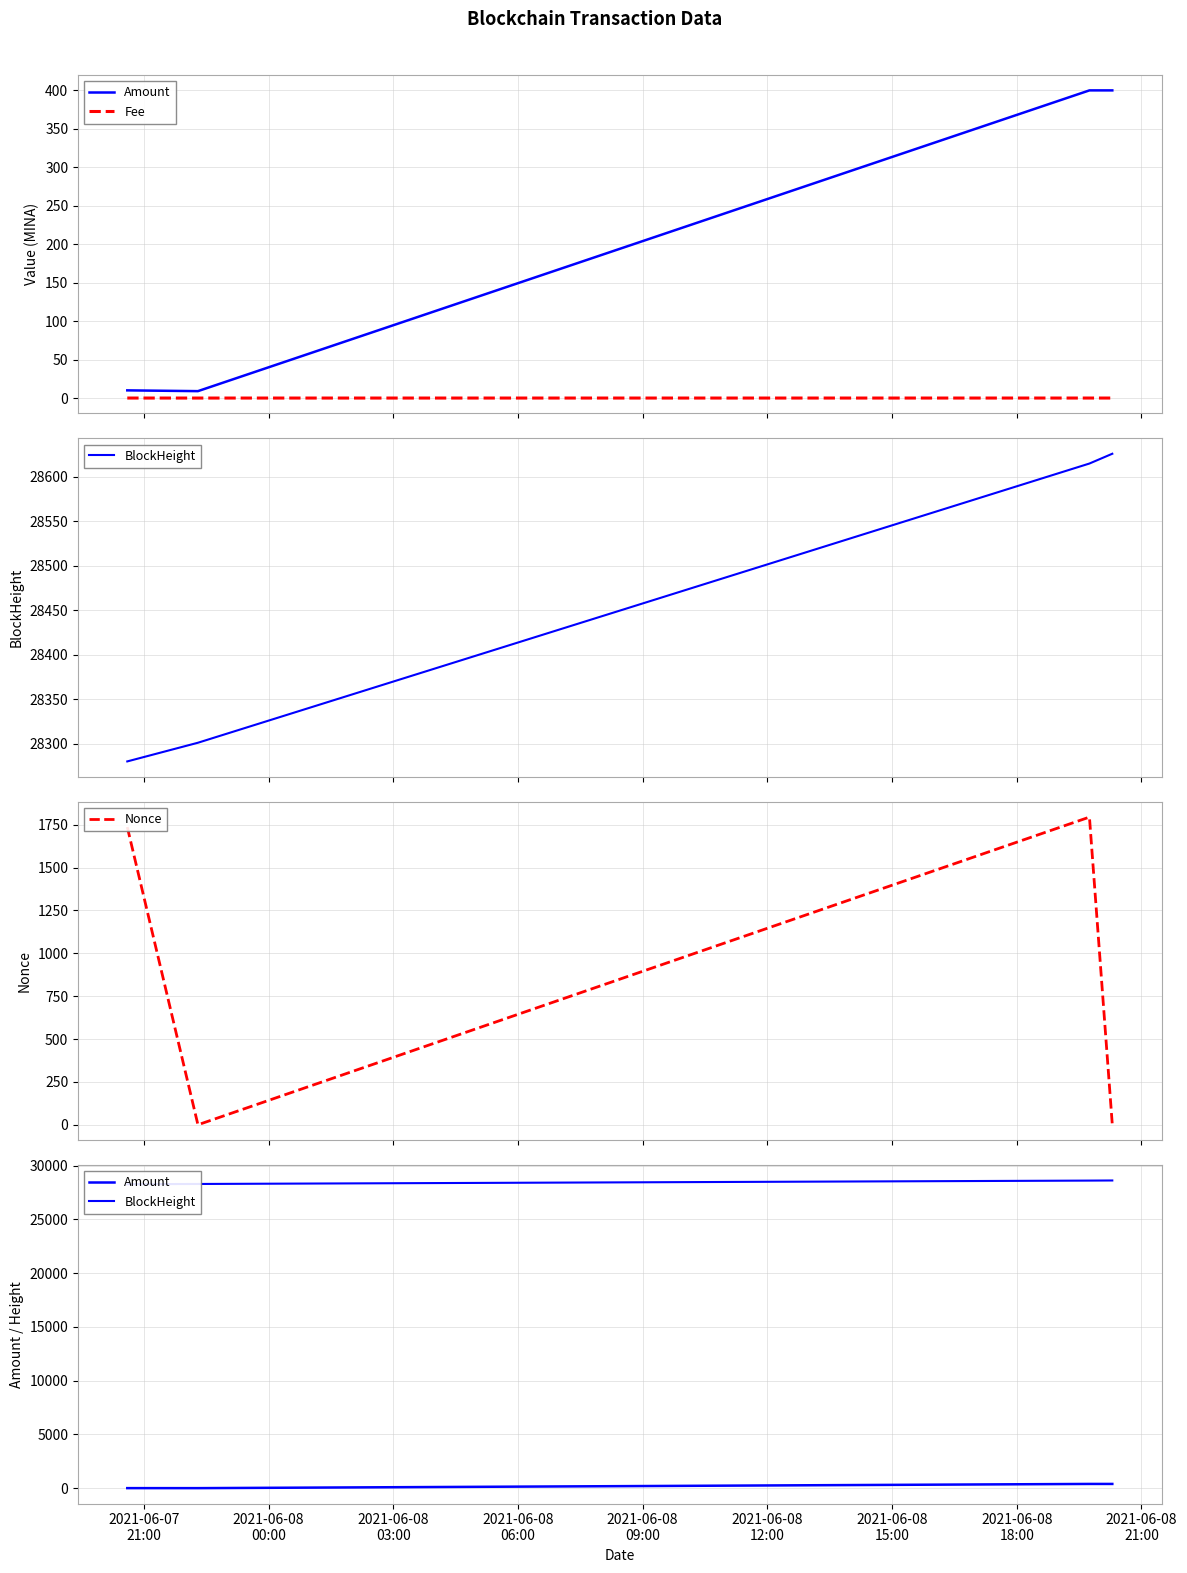

At how many categories does at least one series exceed 27256?

4